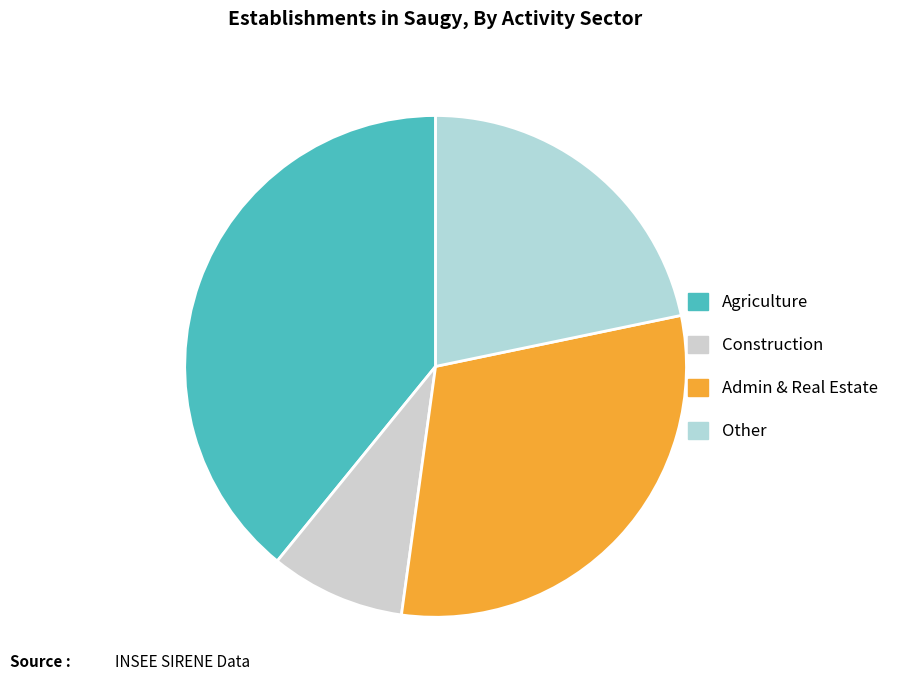

Rank the categories by value from highest to lowest.

Agriculture, Admin & Real Estate, Other, Construction